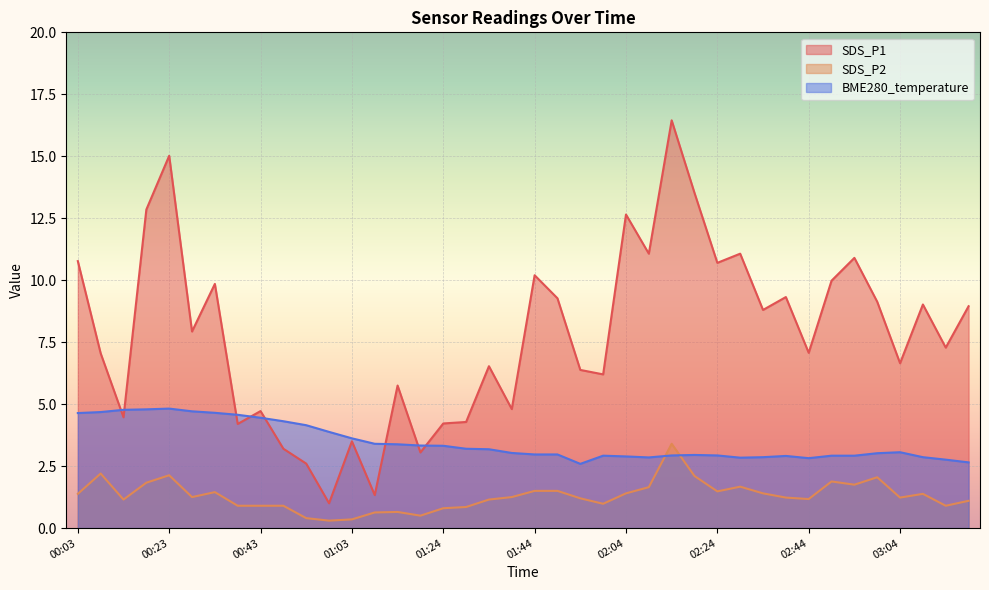

Where is BME280_temperature nearest to the value 3?

02:59